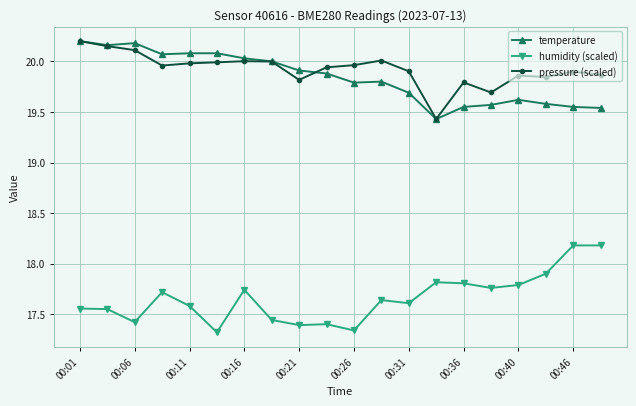

At how many categories does at least one series exceed 19?

20